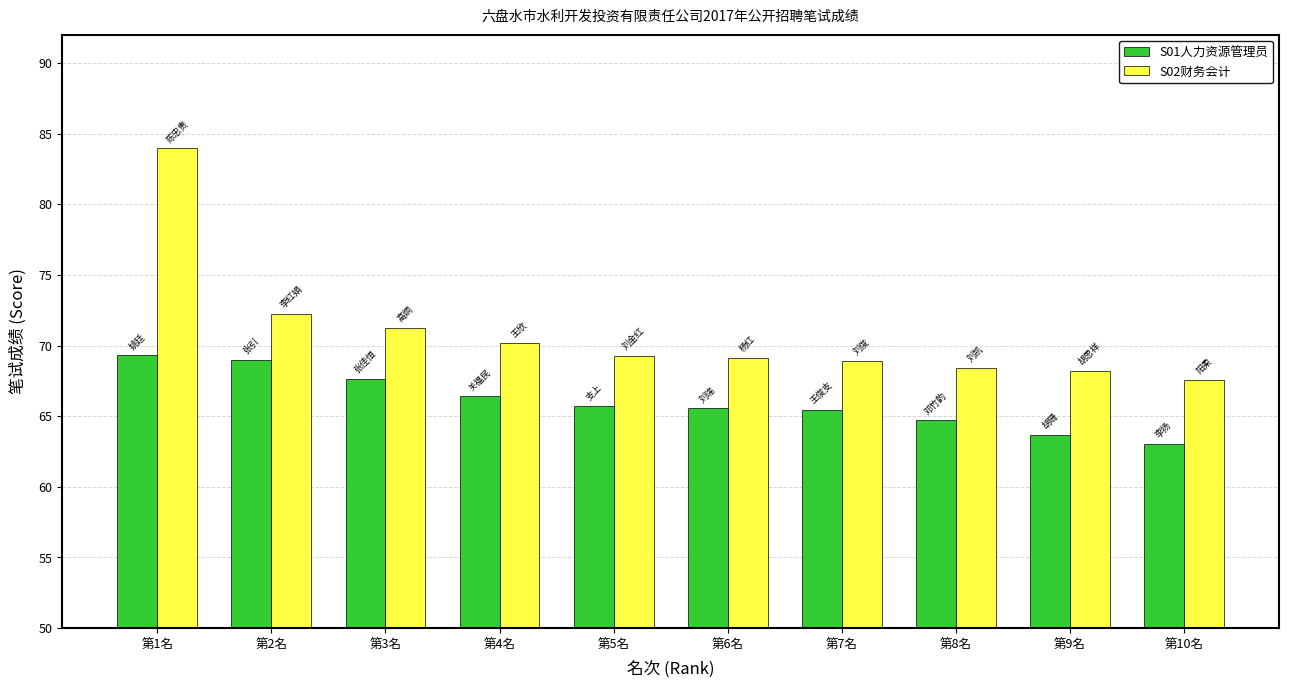

What is the sum of the S01人力资源管理员 values at 第4名 and 第3名?

134.1